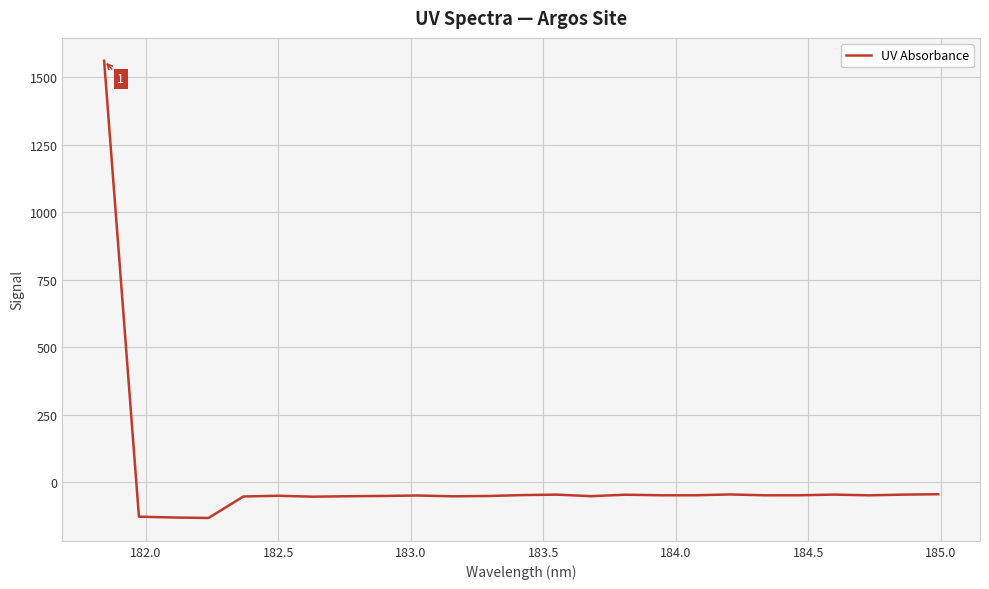

What is the minimum value shown in the chart?

-133.1